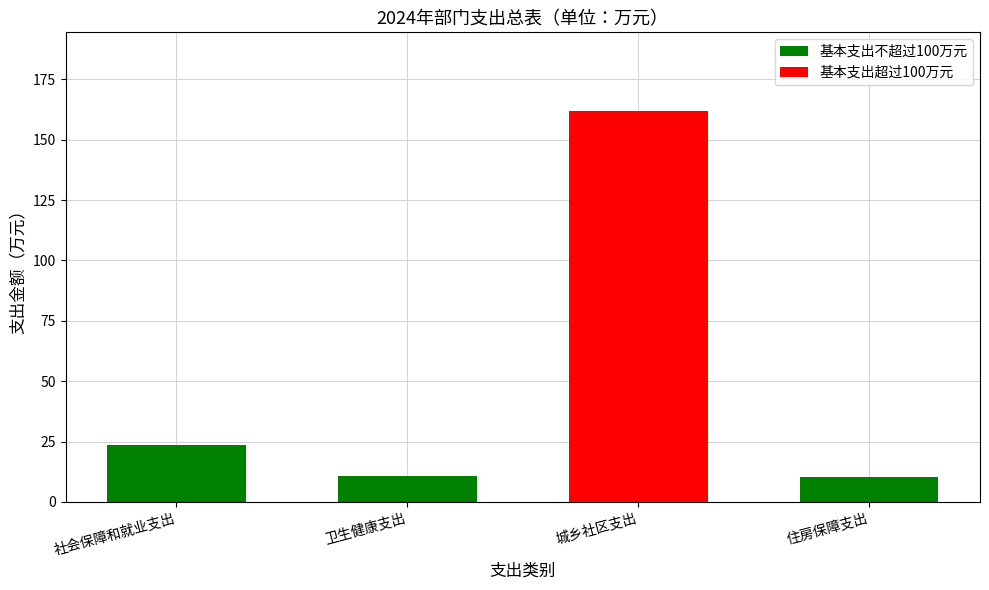

Are the bars horizontal?

No